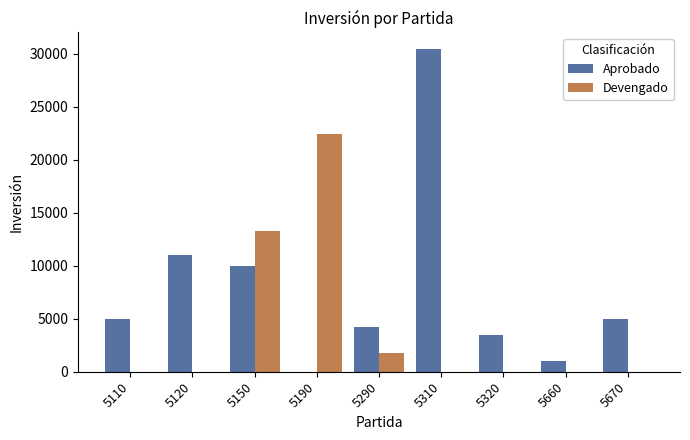

What are all the series names shown in the legend?

Aprobado, Devengado